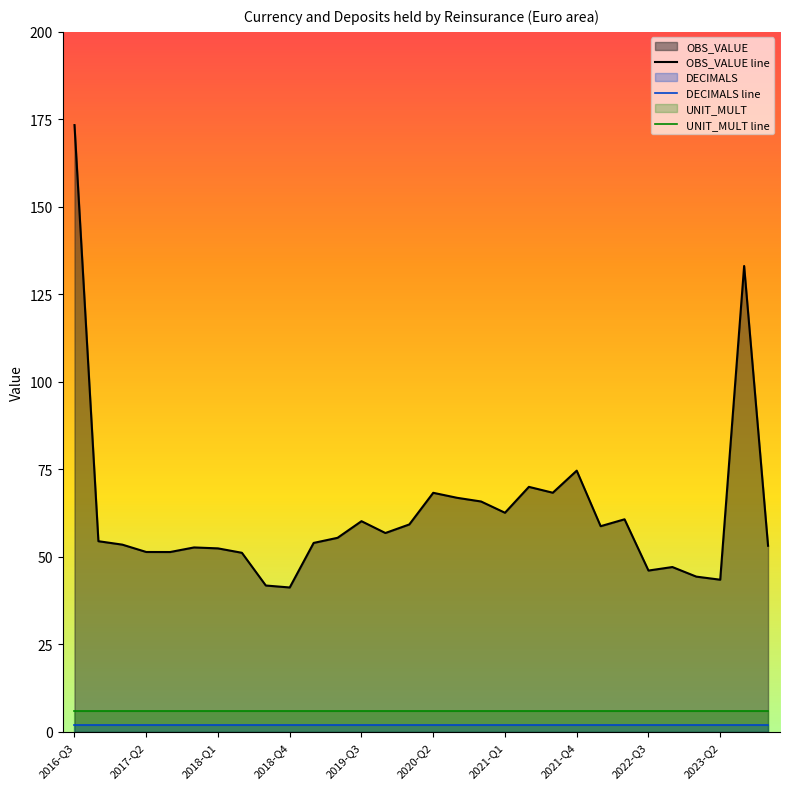

How many data points in OBS_VALUE line are less than 55?

15